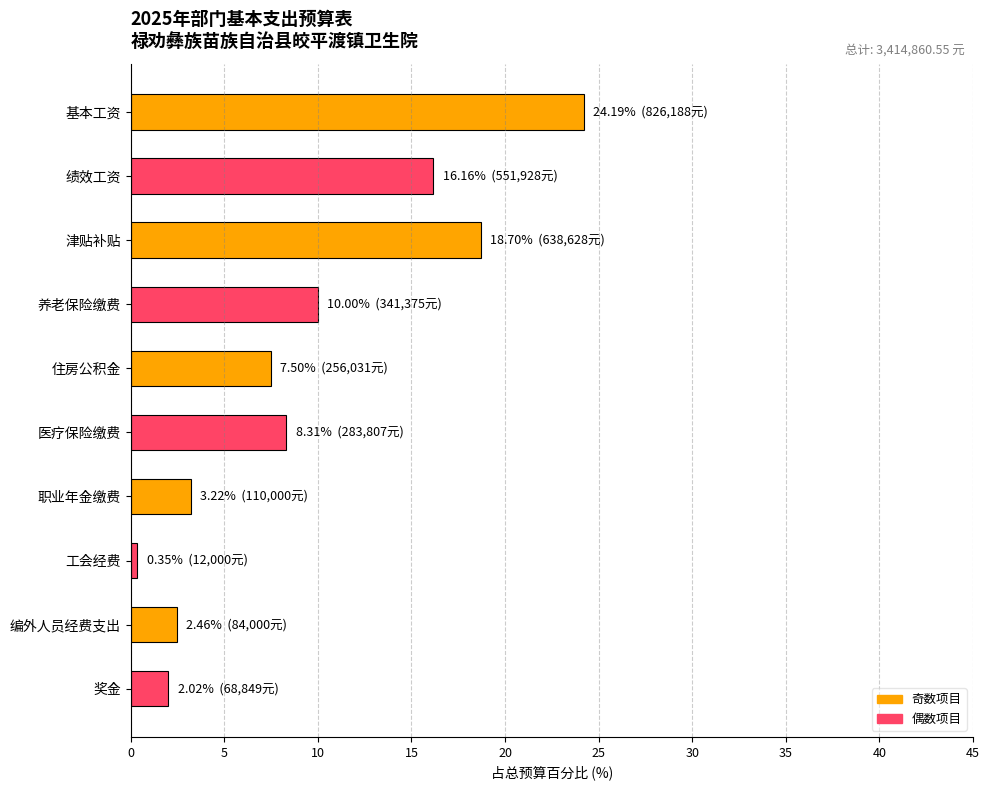

Reading top to bottom, list all the values displayed in this chart.

基本工资=24.2	绩效工资=16.2	津贴补贴=18.7	养老保险缴费=10.0	住房公积金=7.5	医疗保险缴费=8.3	职业年金缴费=3.2	工会经费=0.4	编外人员经费支出=2.5	奖金=2.0